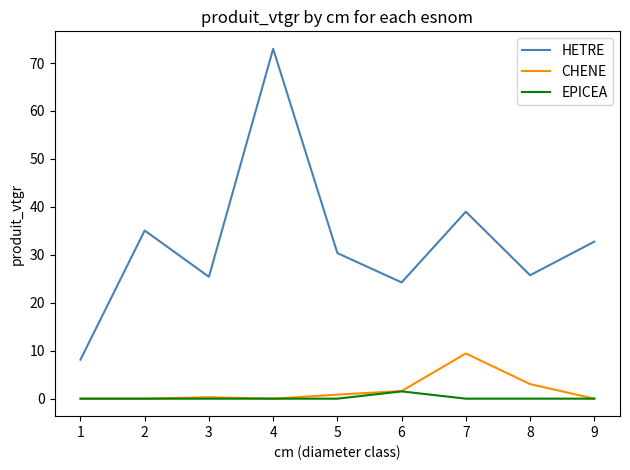

Which series has the widest spread of values?

HETRE